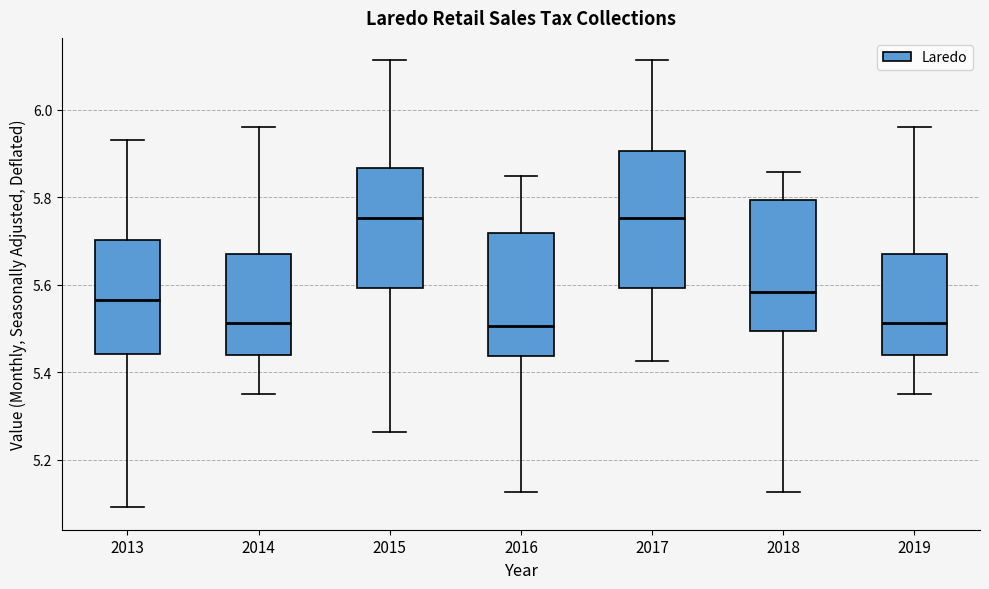

Reading left to right, transcribe this box plot: for each box, give where its median line is, the range the box spans, and where its two whiskers end, as read against the y-axis. The values are not printed on the chart, so give them approximately, as read against the axis.

2013: median 5.56, box 5.44 to 5.70, whiskers 5.10 to 5.94
2014: median 5.52, box 5.44 to 5.66, whiskers 5.36 to 5.96
2015: median 5.76, box 5.60 to 5.86, whiskers 5.26 to 6.12
2016: median 5.50, box 5.44 to 5.72, whiskers 5.12 to 5.84
2017: median 5.76, box 5.60 to 5.90, whiskers 5.42 to 6.12
2018: median 5.58, box 5.50 to 5.80, whiskers 5.12 to 5.86
2019: median 5.52, box 5.44 to 5.66, whiskers 5.36 to 5.96